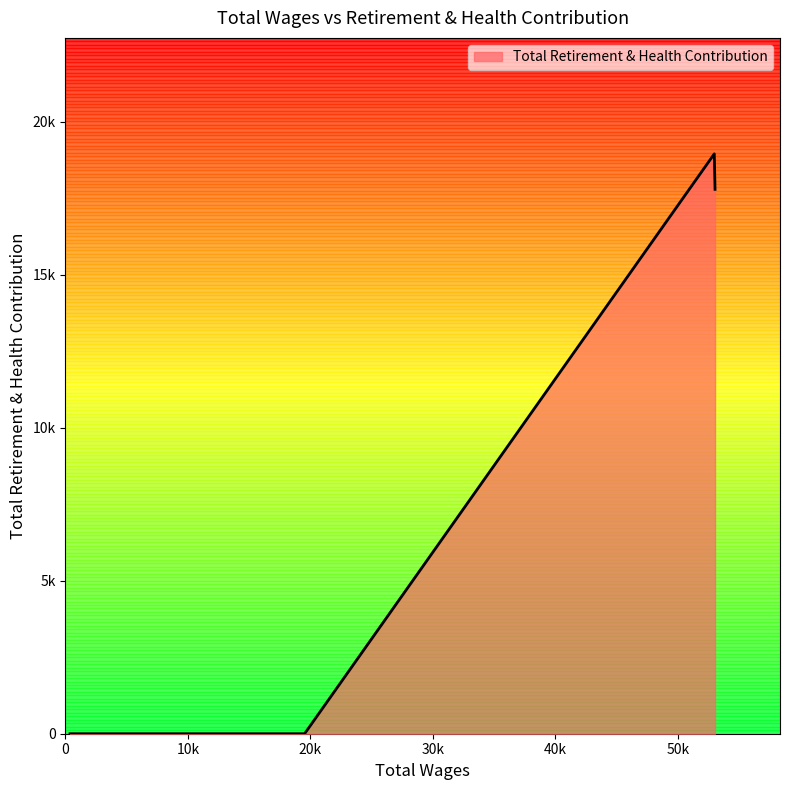

Reading left to right, list all the values displayed in this chart.

53045.0=17789	52984.0=18949	19532.0=0	8297.0=0	1399.0=0	1152.0=0	860.0=0	477.0=0	376.0=0